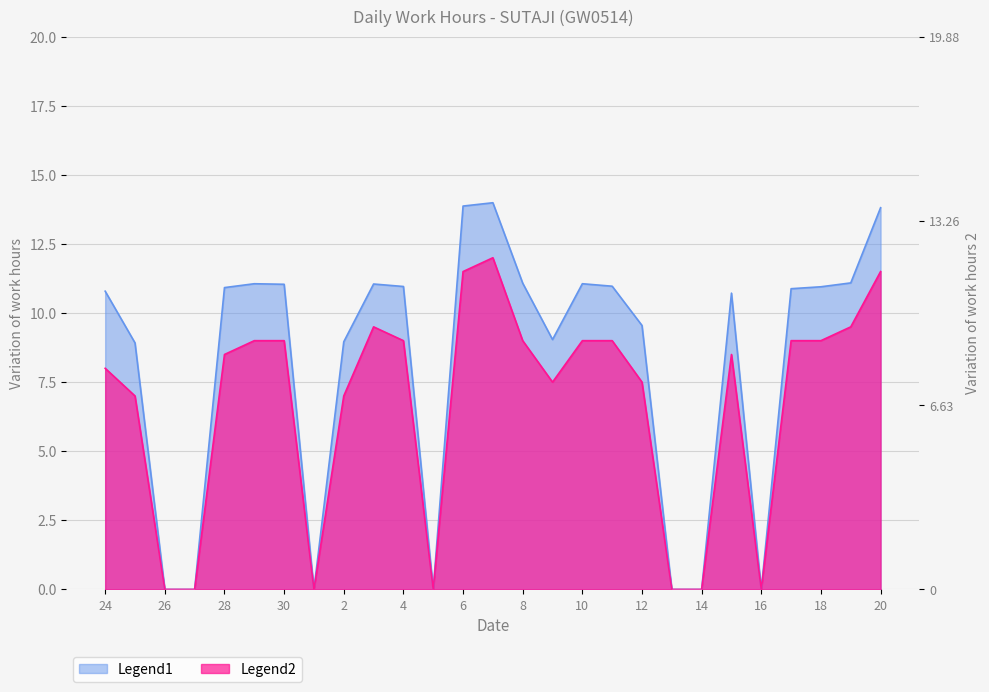

How many lines are shown in the chart?

2